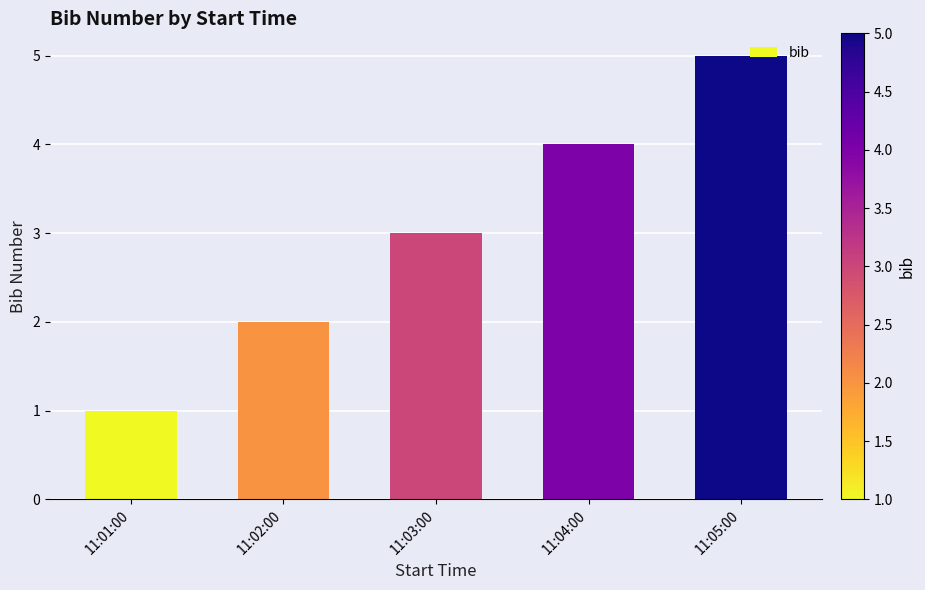

What is the difference between the maximum and minimum values?

4